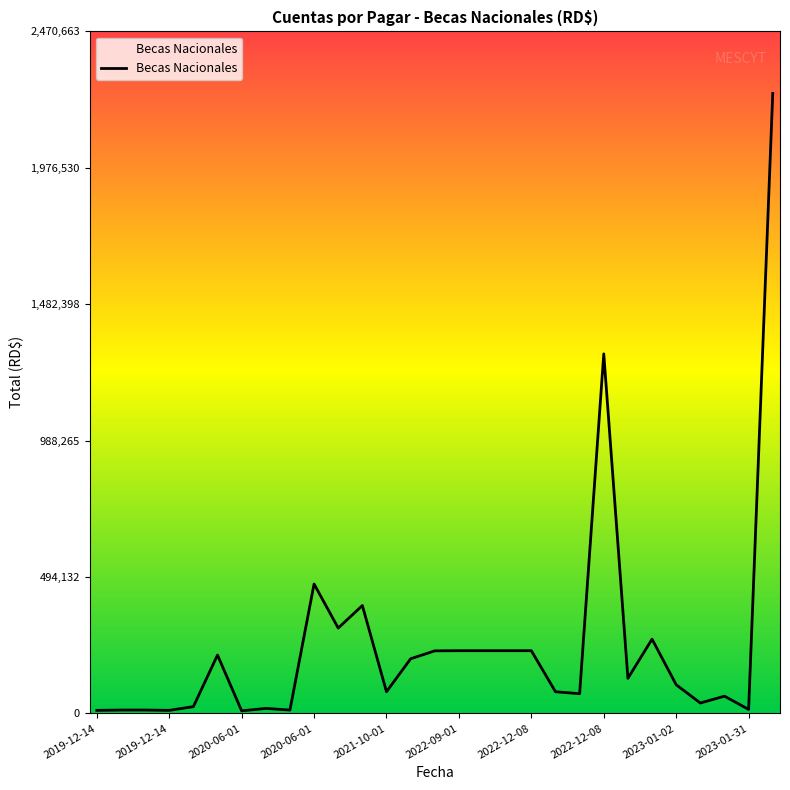

What is the greatest value displayed?

2246057.7